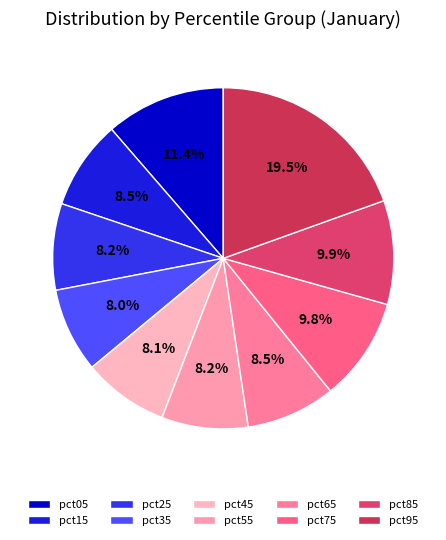

What is the largest slice in the pie chart?

pct95